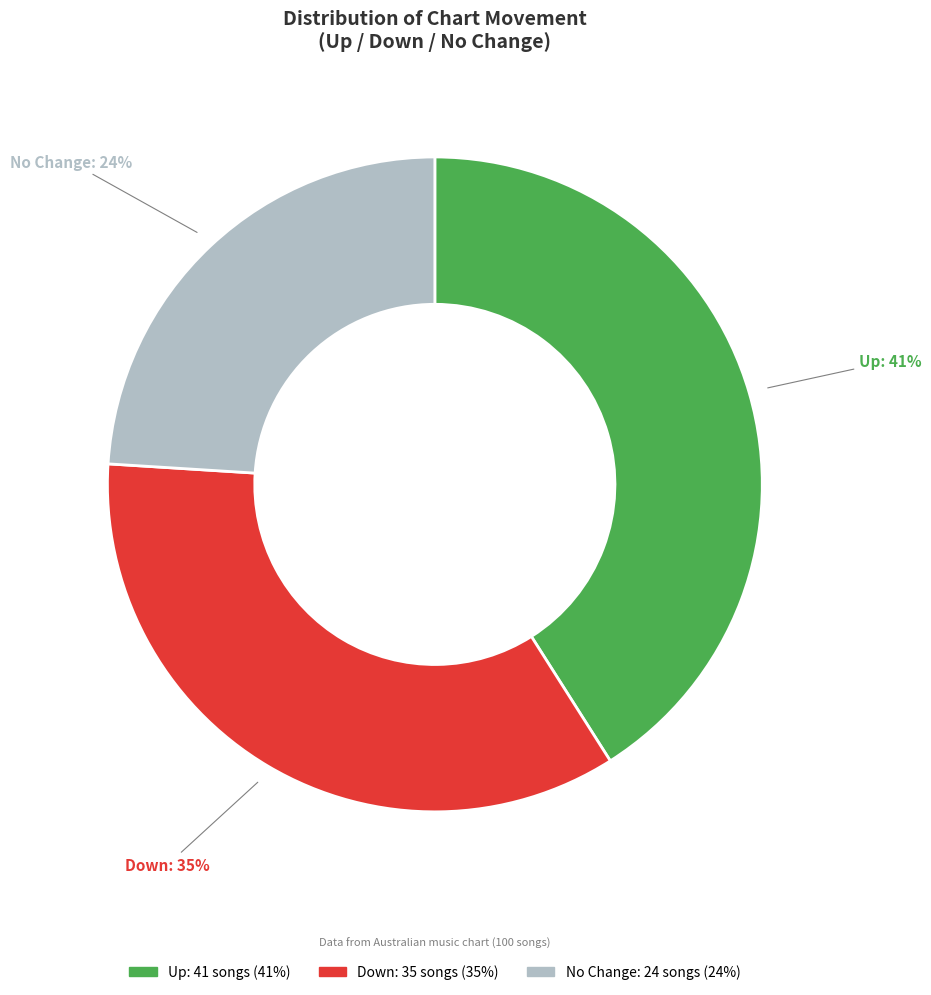

To the nearest percent, what is the average slice percentage?

33%